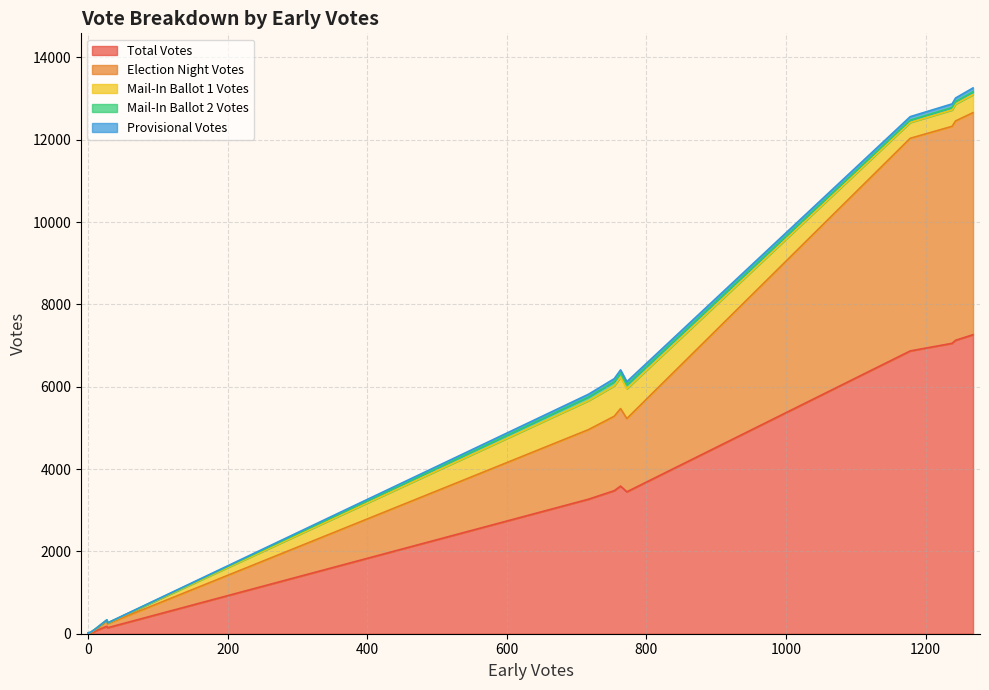

Rank the series by their maximum value, from lowest to highest.

Provisional Votes, Mail-In Ballot 2 Votes, Mail-In Ballot 1 Votes, Election Night Votes, Total Votes